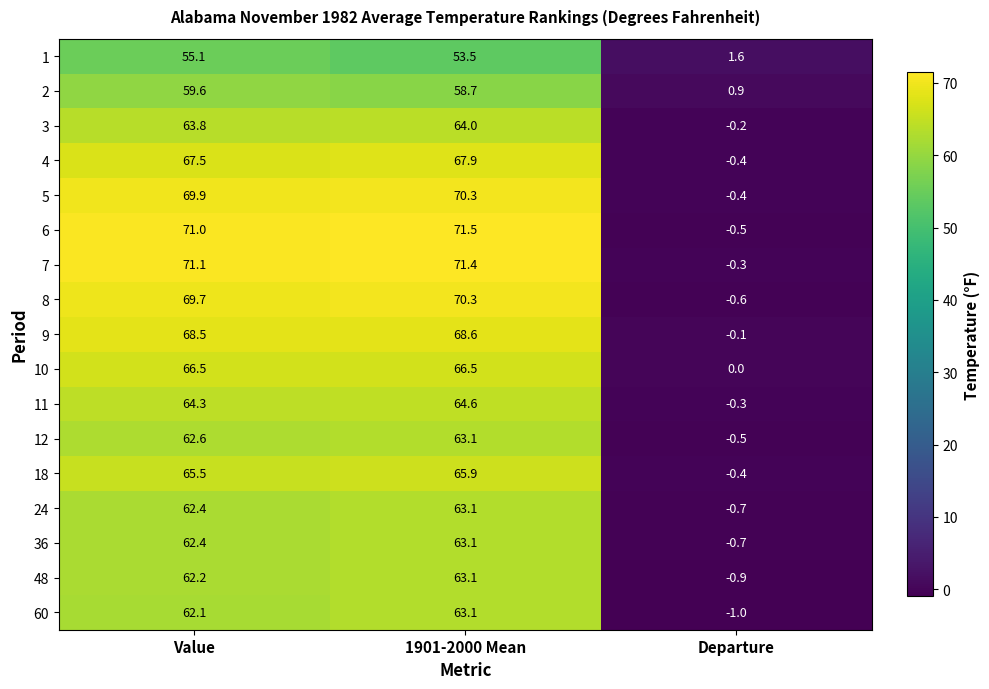

Is it true that 48 equals 63.1 at 1901-2000 Mean?

True